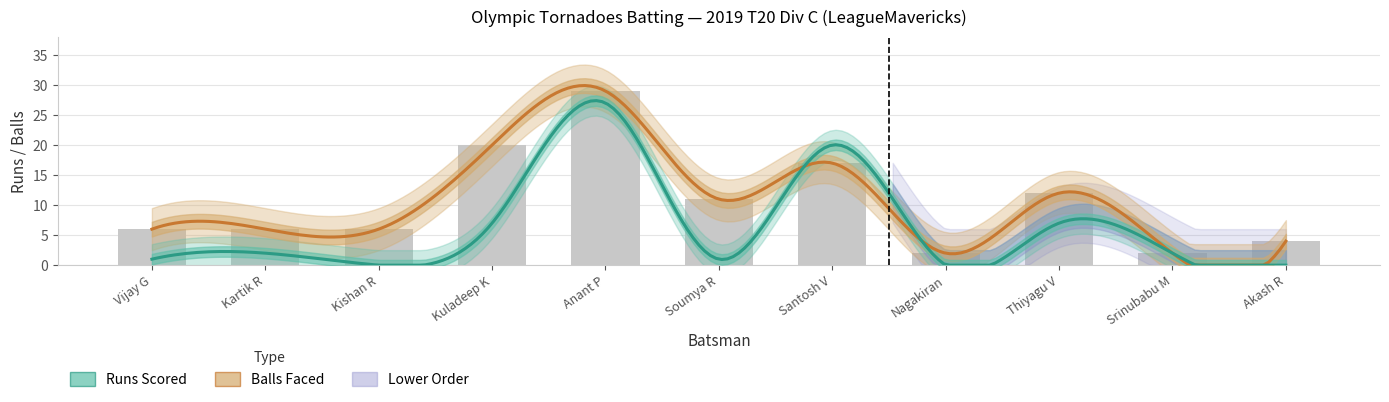

Reading left to right, what are all the values shown in this chart?

Vijay G=6	Kartik R=6	Kishan R=6	Kuladeep K=20	Anant P=29	Soumya R=11	Santosh V=17	Nagakiran=2	Thiyagu V=12	Srinubabu M=2	Akash R=4